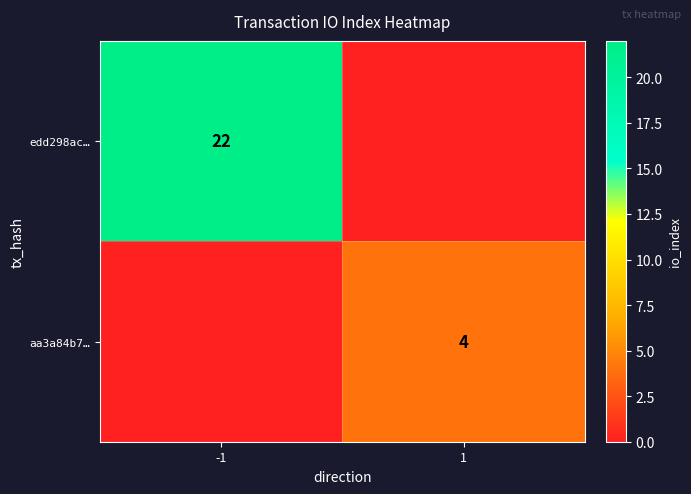

How many distinct data groups are displayed?

2